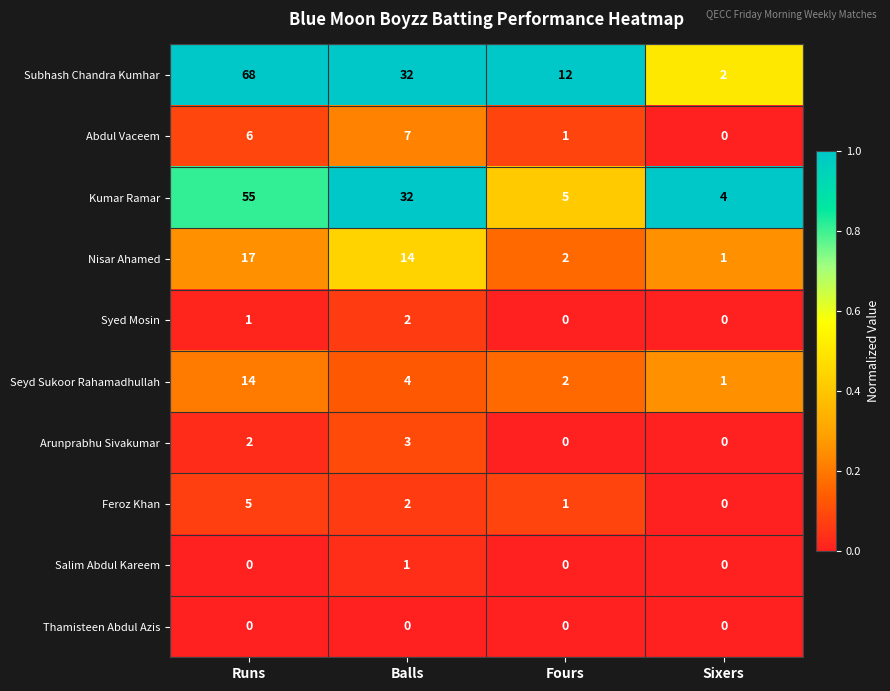

Which series has the widest spread of values?

Subhash Chandra Kumhar